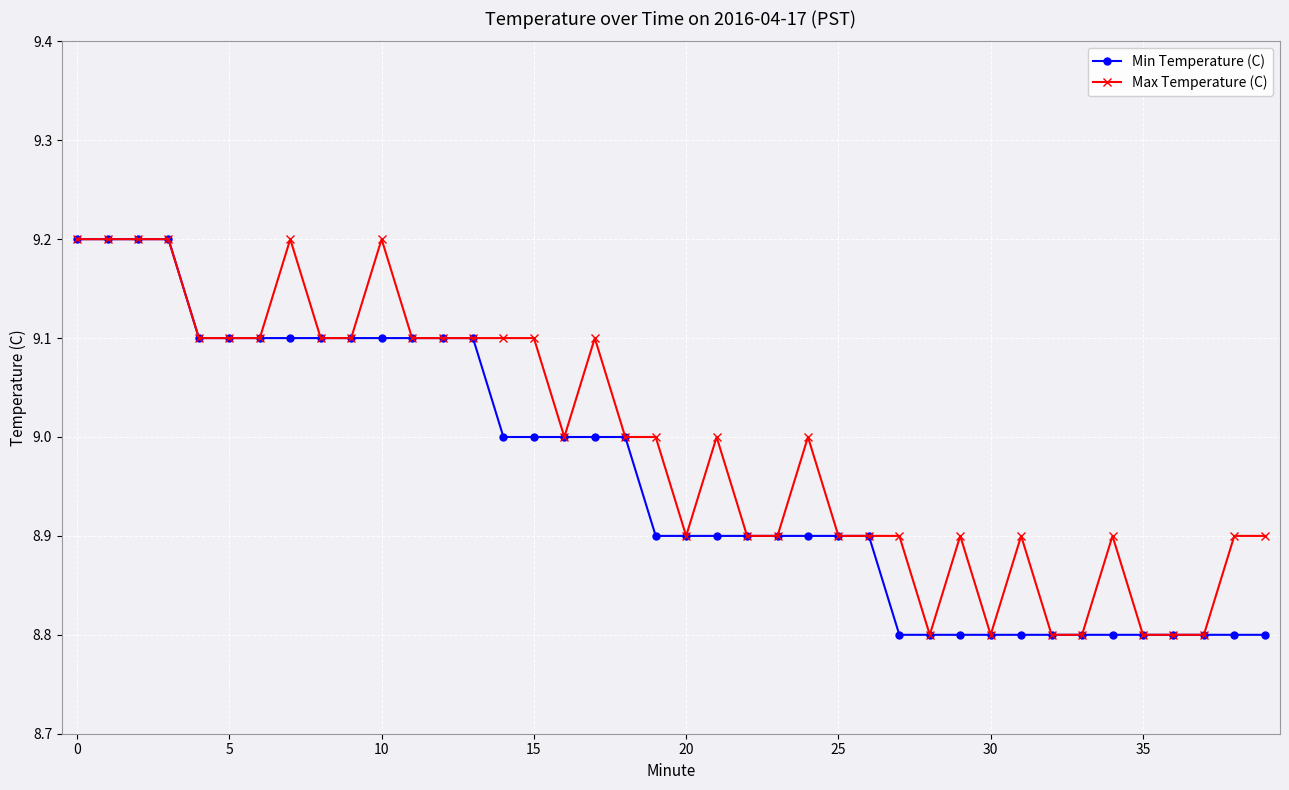

What is the value of the Max Temperature (C) point at the 17th from the left?

9.0